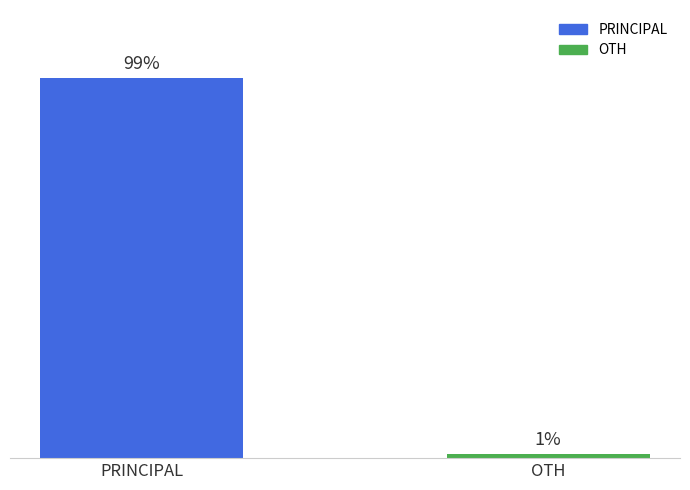

What is the label of the 2nd bar from the left?

OTH